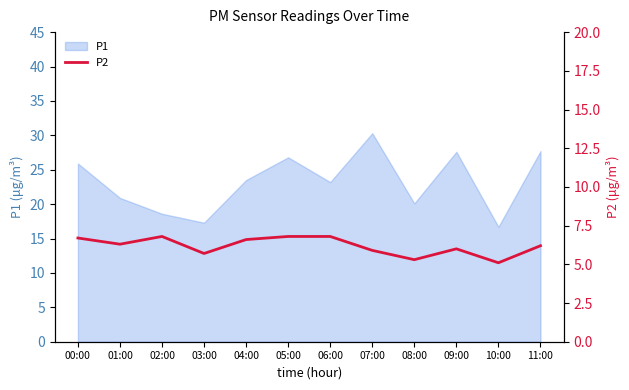

The value of P1 at 06:00 is 23.2. True or false?

True